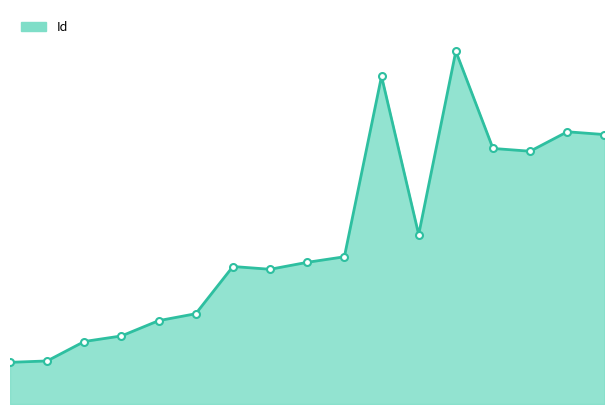

List the labels in order of value, largest first.

3157, 3139, 3099, 3097, 3087, 3085, 3025, 3009, 3005, 3002, 3000, 2968, 2963, 2952, 2948, 2934, 2933